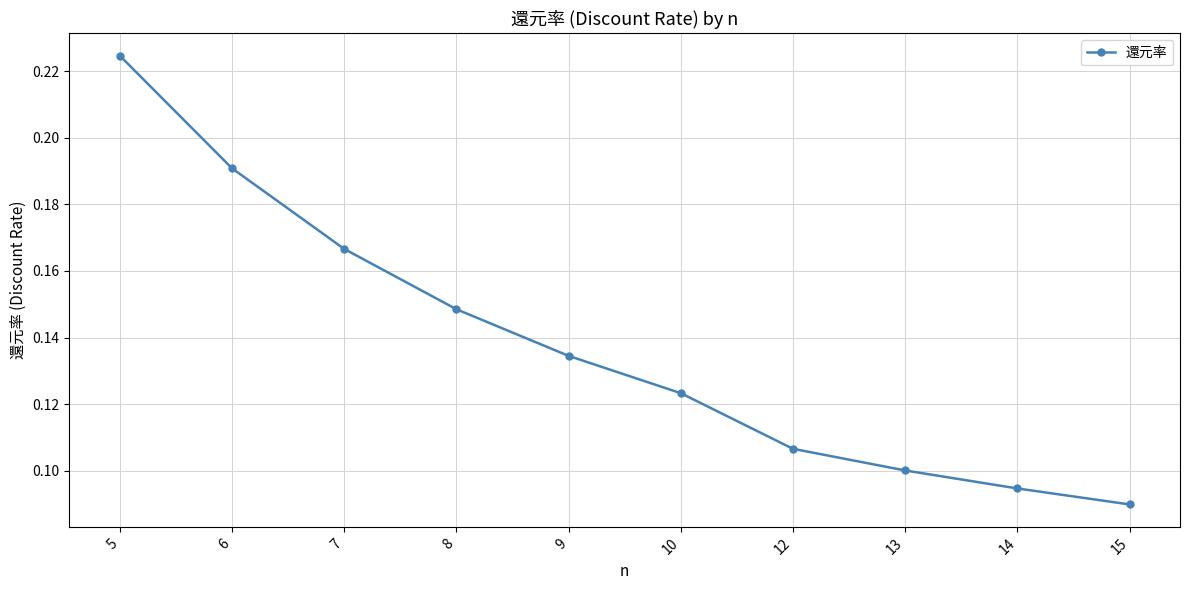

Where is the data nearest to the value 0?

15